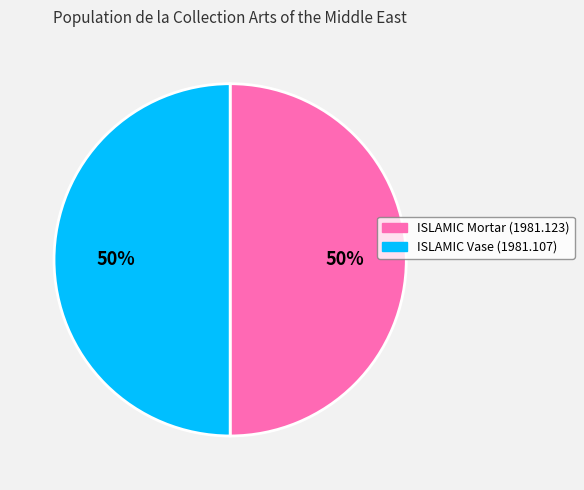

Is the sum of ISLAMIC Mortar (1981.123) and ISLAMIC Vase (1981.107) greater than half?

Yes